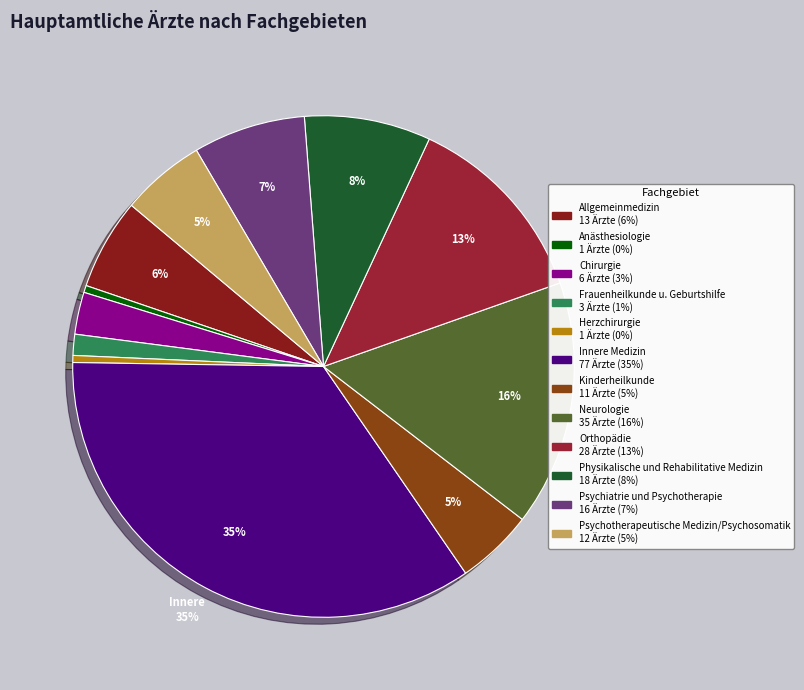

What is the change in value from Innere Medizin to Orthopädie?

-49